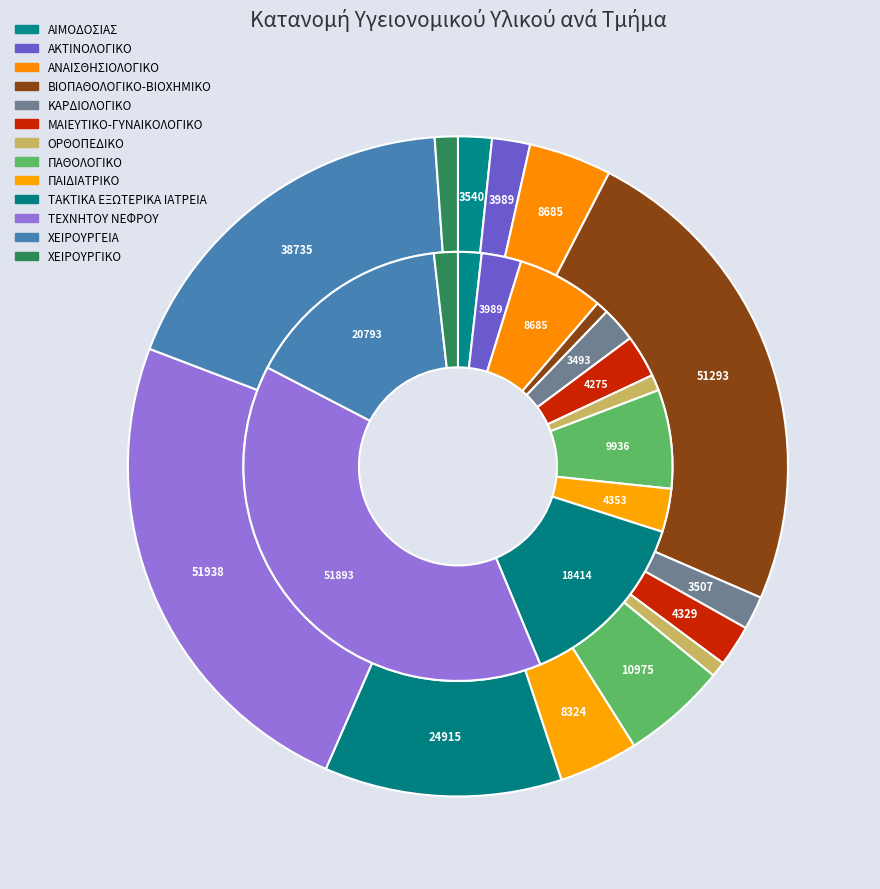

To the nearest percent, what is the difference between the ΒΙΟΠΑΘΟΛΟΓΙΚΟ-ΒΙΟΧΗΜΙΚΟ and ΠΑΙΔΙΑΤΡΙΚΟ slice percentages?

2%